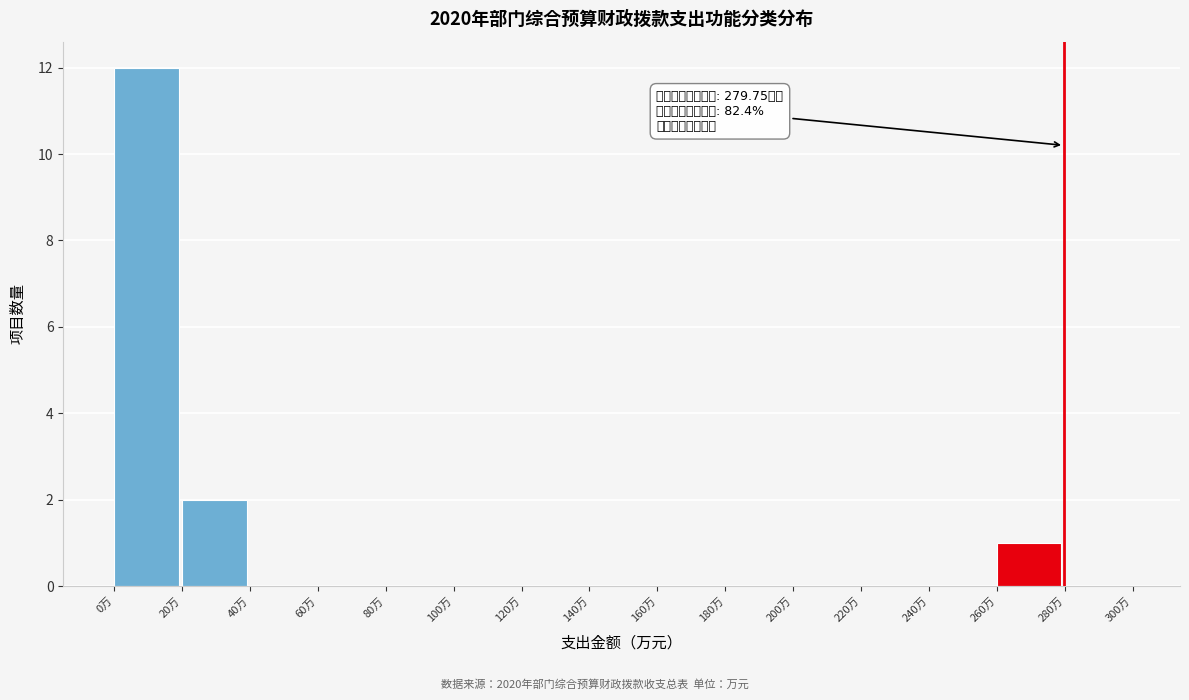

Which range on the x-axis has the tallest bar?

0 to 20